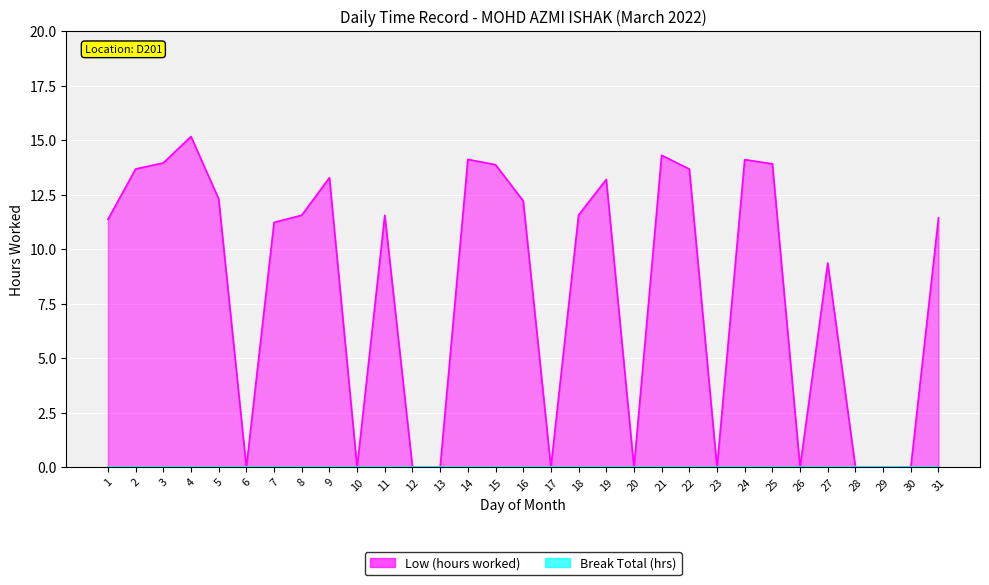

Is it true that the value at 8 is 11.6?

True